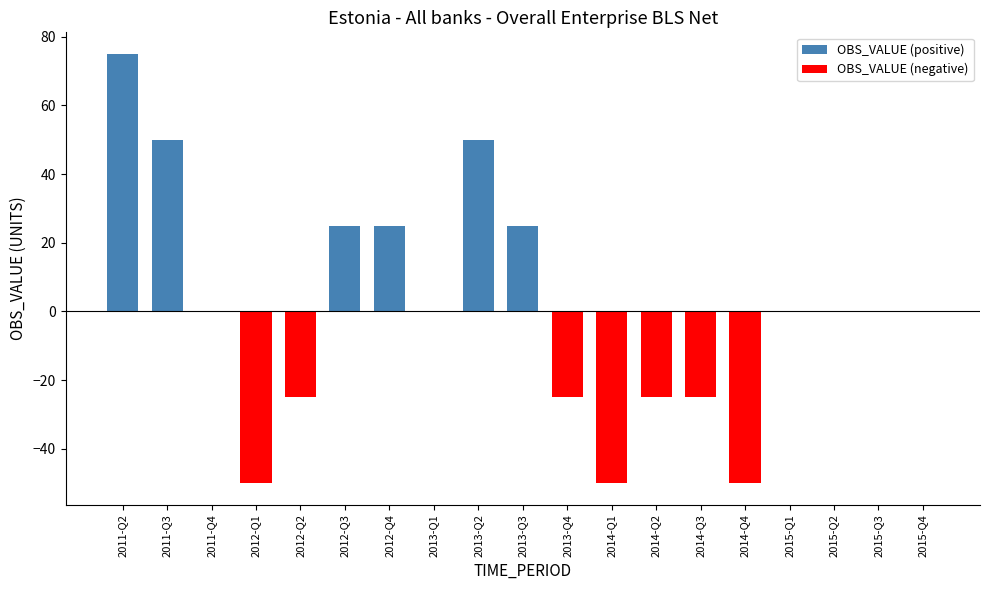

Is the value of OBS_VALUE (positive) at 2012-Q3 greater than the value of OBS_VALUE (negative) at 2014-Q4?

Yes